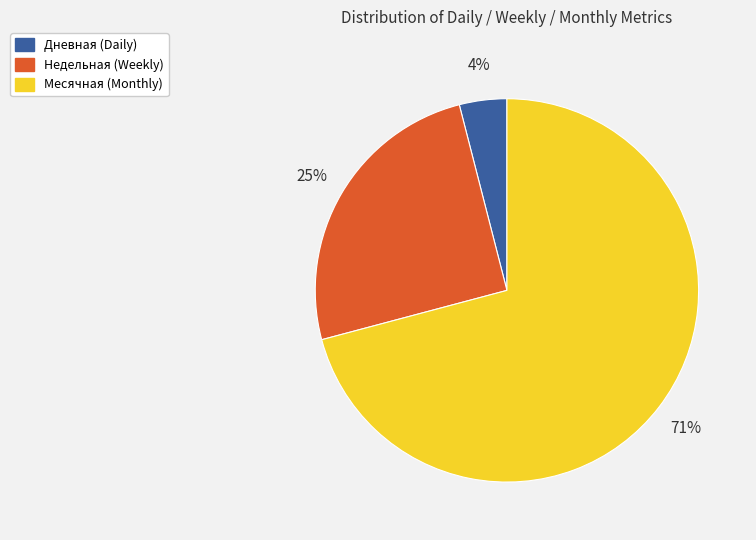

Which slice is the smallest?

Дневная